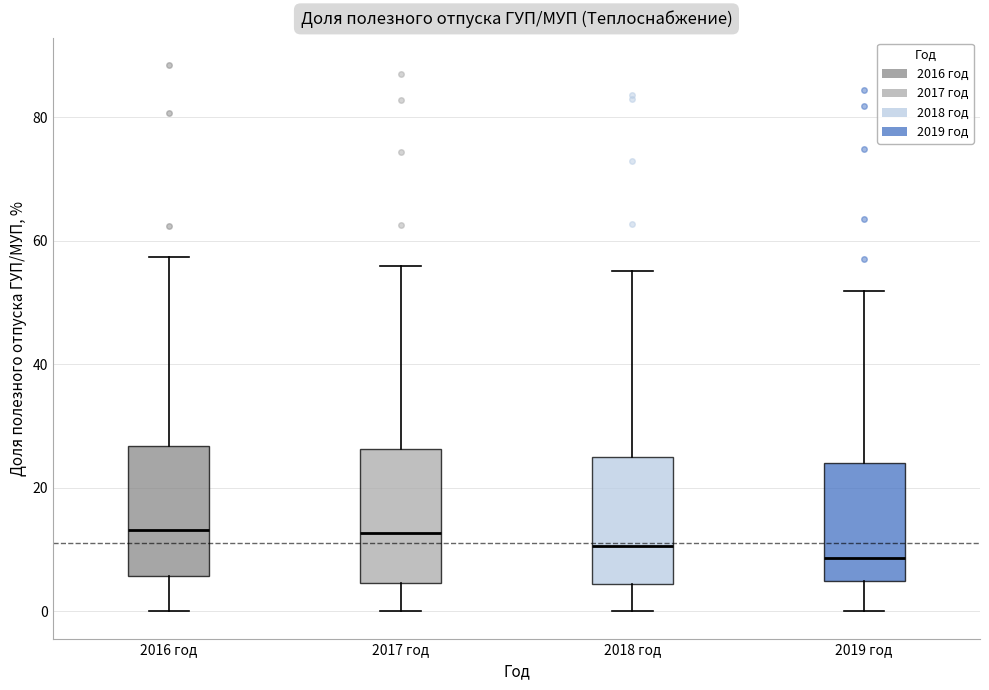

Reading left to right, read every box against the y-axis: the position of its median line, the range the box covers, and the ends of its whiskers. The values are not printed on the chart, so give them approximately, as read against the axis.

2016 год: median 14, box 6 to 26, whiskers 0 to 58
2017 год: median 12, box 4 to 26, whiskers 0 to 56
2018 год: median 10, box 4 to 24, whiskers 0 to 56
2019 год: median 8, box 4 to 24, whiskers 0 to 52